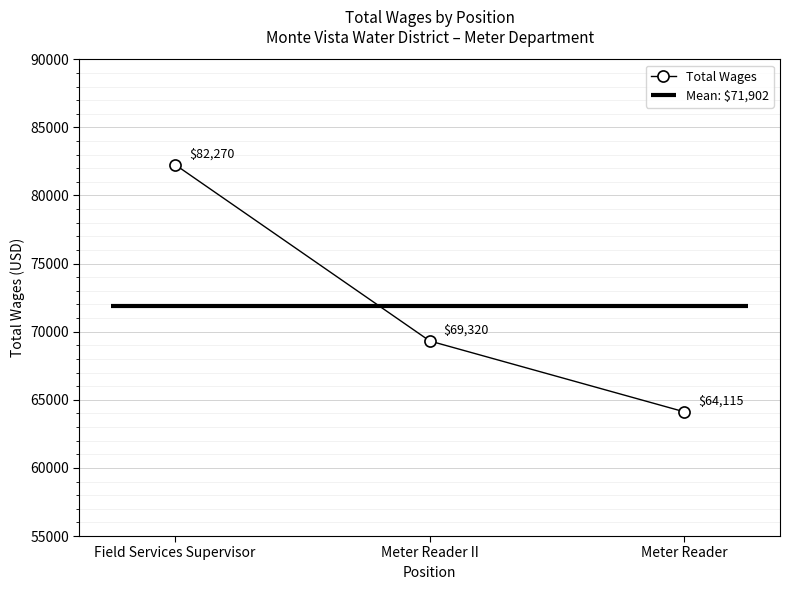

How many lines are shown in the chart?

1